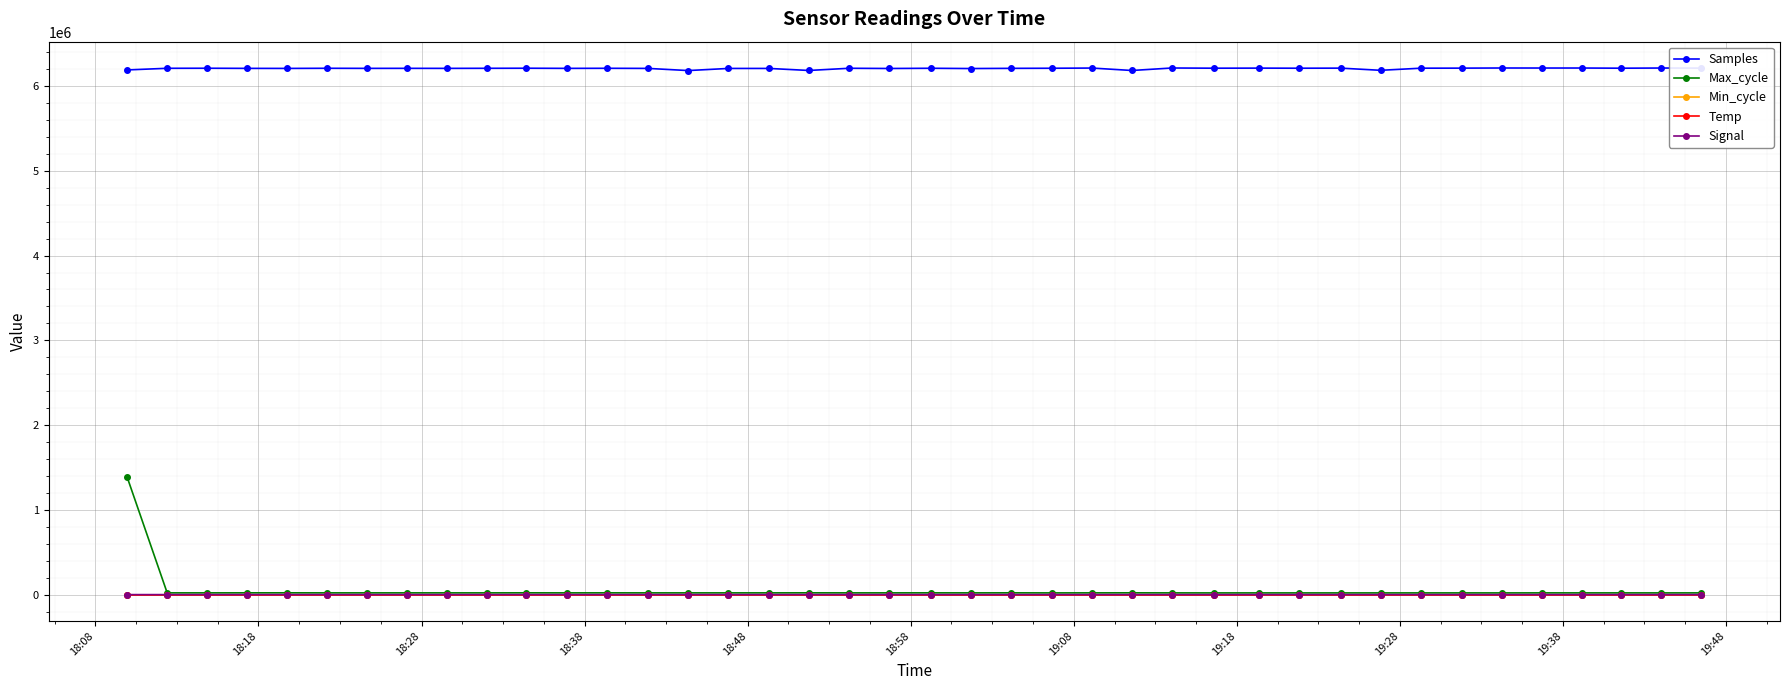

Which series has the largest total across all categories?

Samples